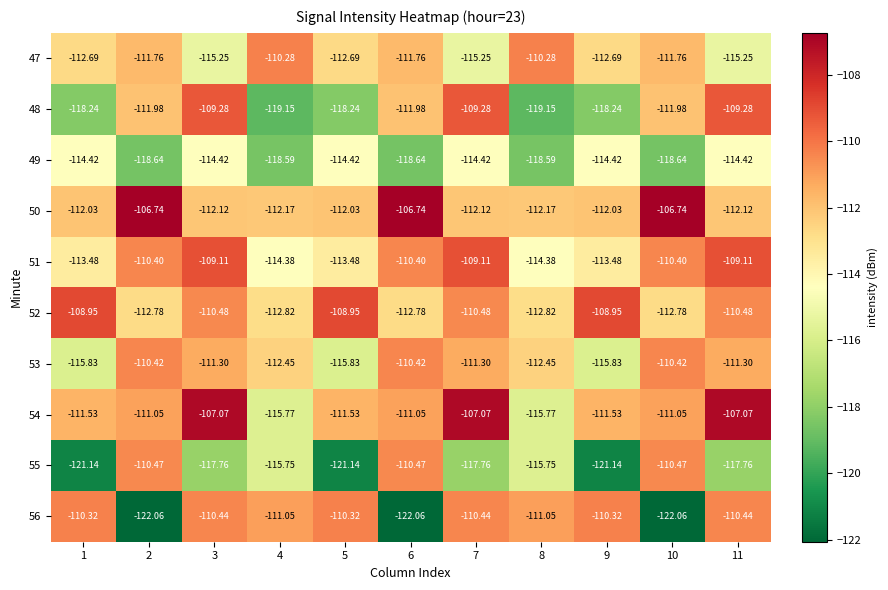

Is the value of 54 at 6 greater than the value of 49 at 4?

Yes